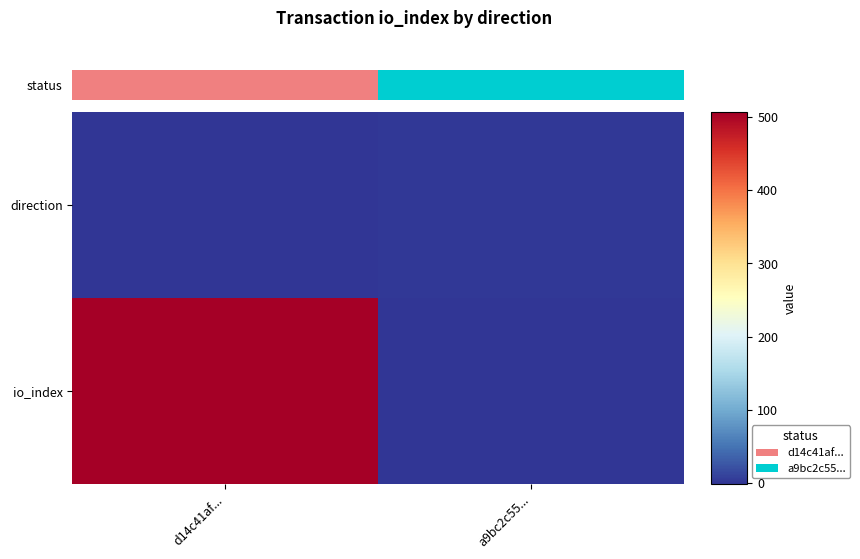

What is the total value across all series at a9bc2c55...?

1